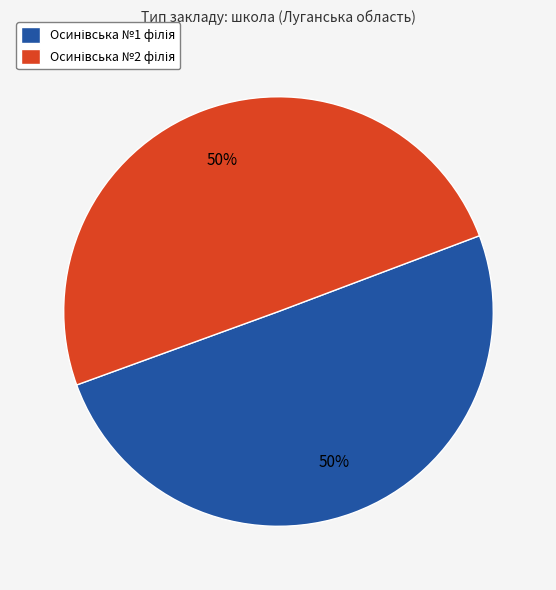

To the nearest percent, what is the average slice percentage?

50%